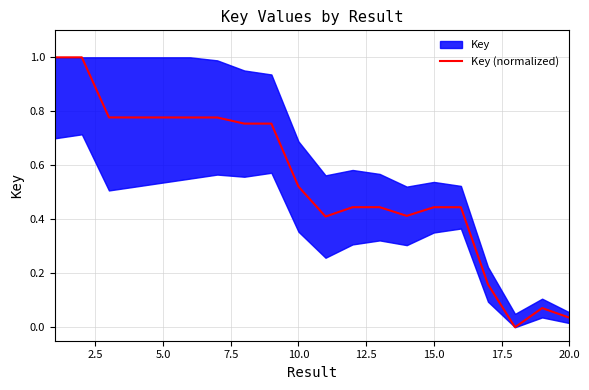

Does the chart display data point markers on the line(s)?

No